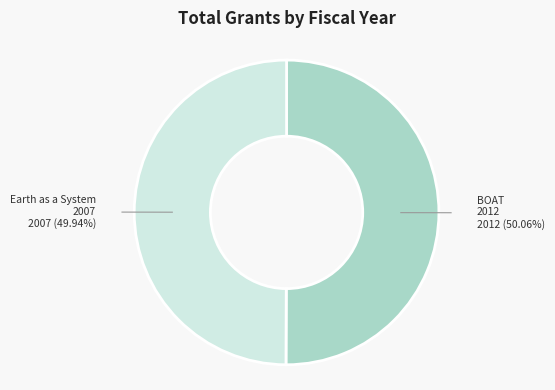

How many segments does this pie chart have?

2